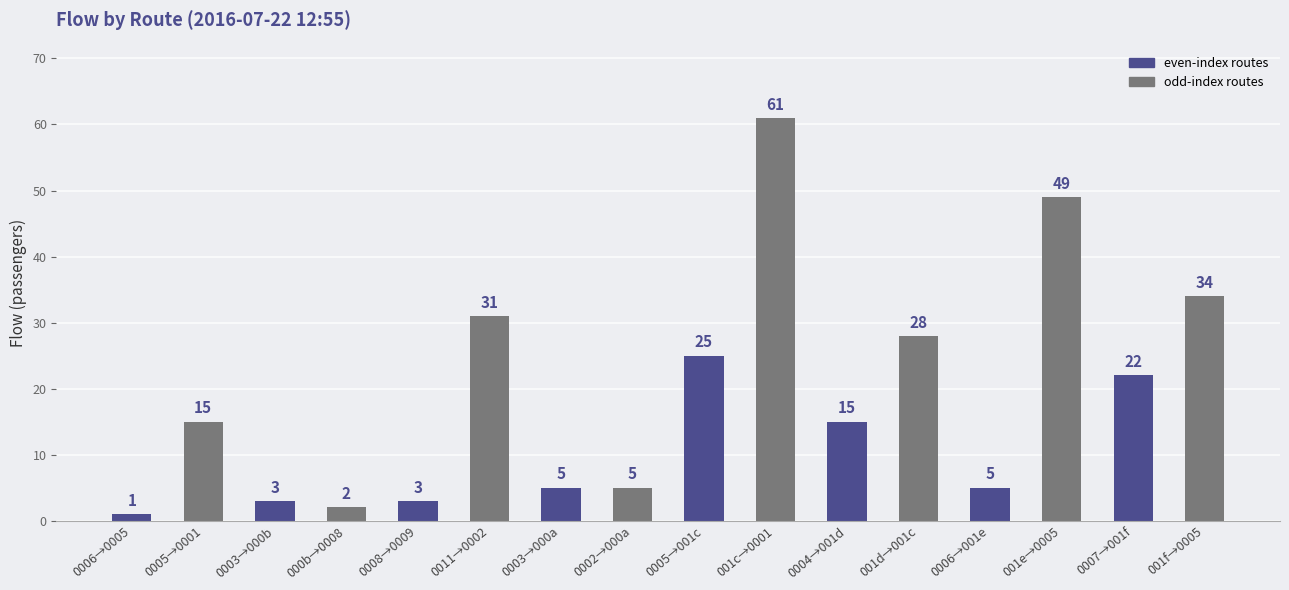

True or false: the data shows 49 at 001e→0005.

True